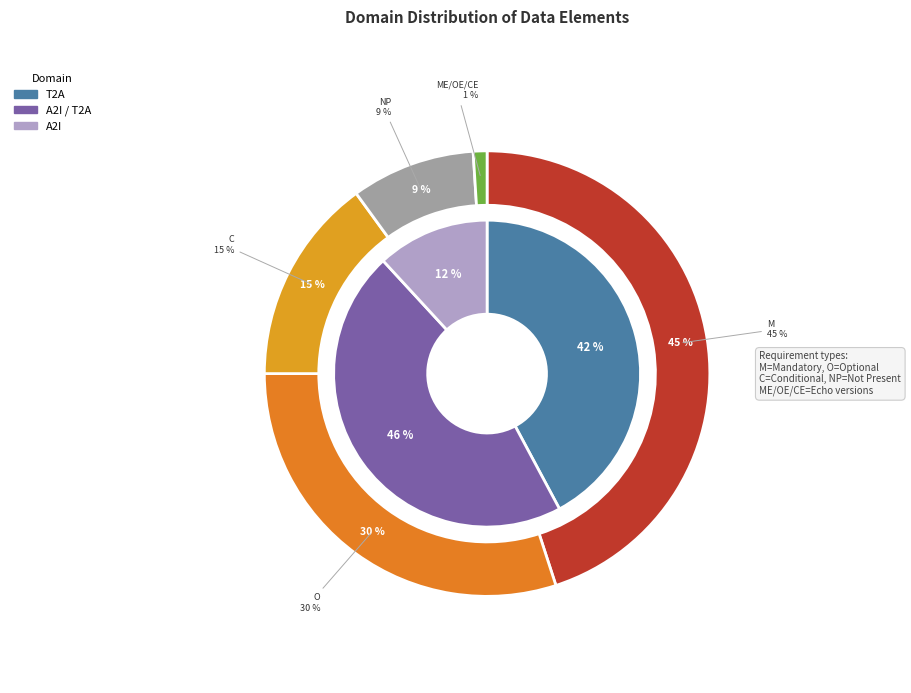

Is the sum of A2I / T2A and T2A greater than half?

Yes